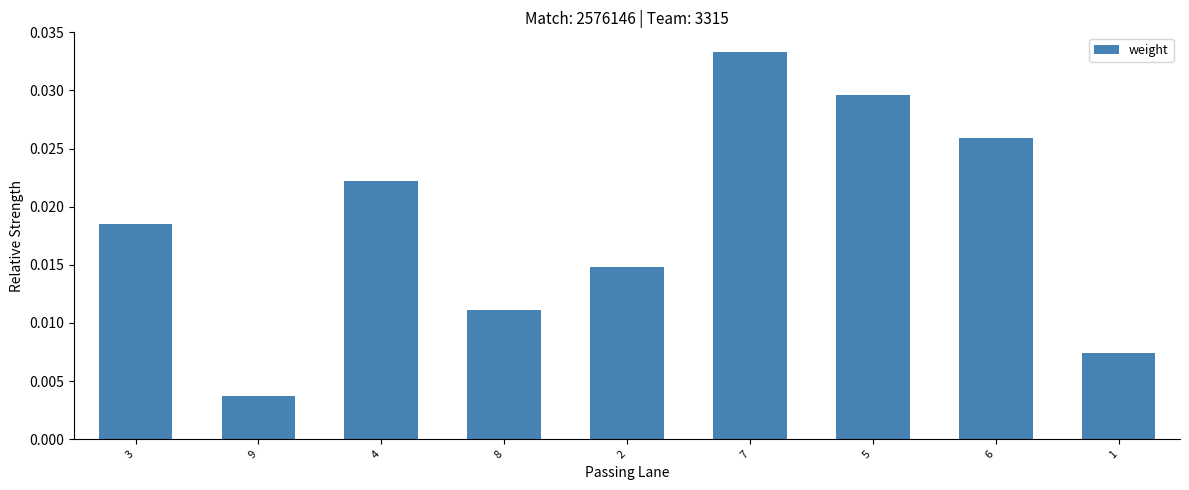

What is the label of the 2nd bar from the left?

9